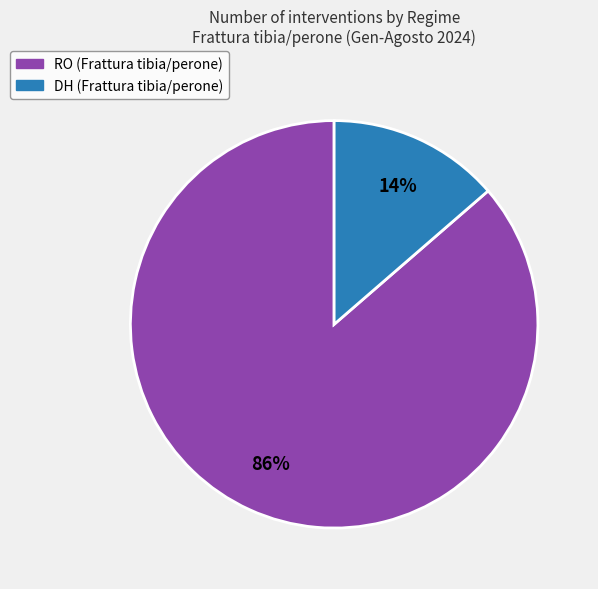

Do RO and DH together represent more than half of the pie?

Yes